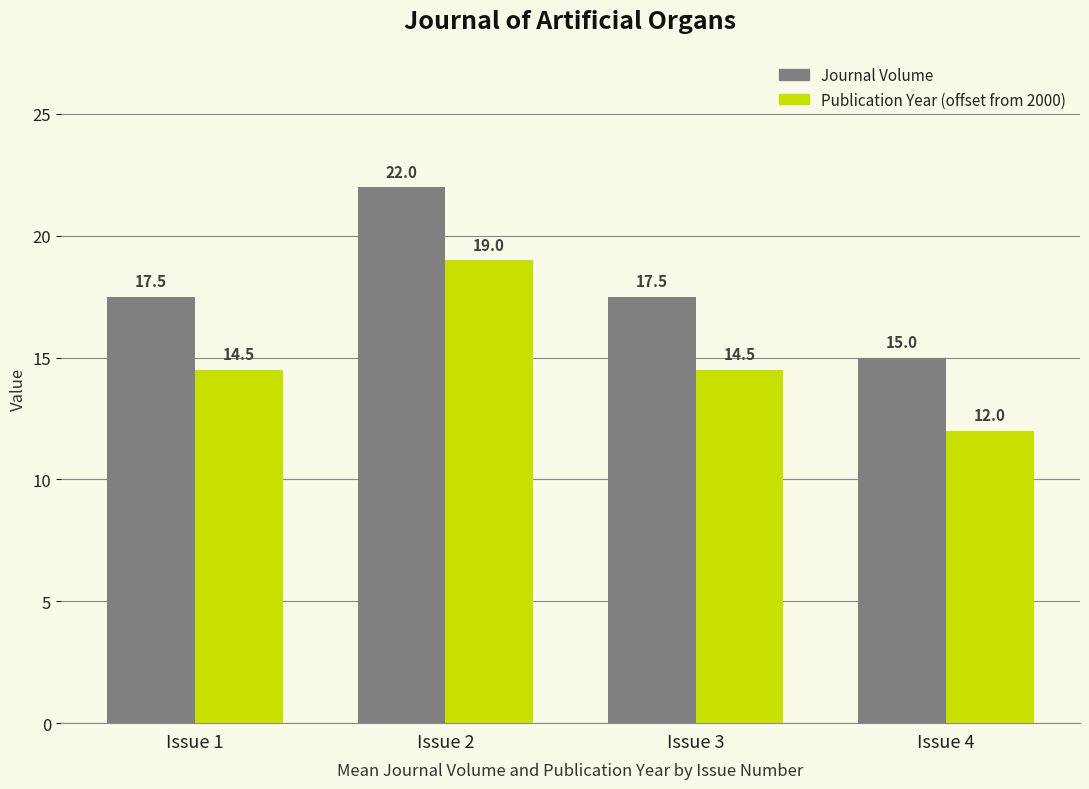

The Publication Year (offset from 2000) series shows 5.8 at Issue 2. True or false?

False